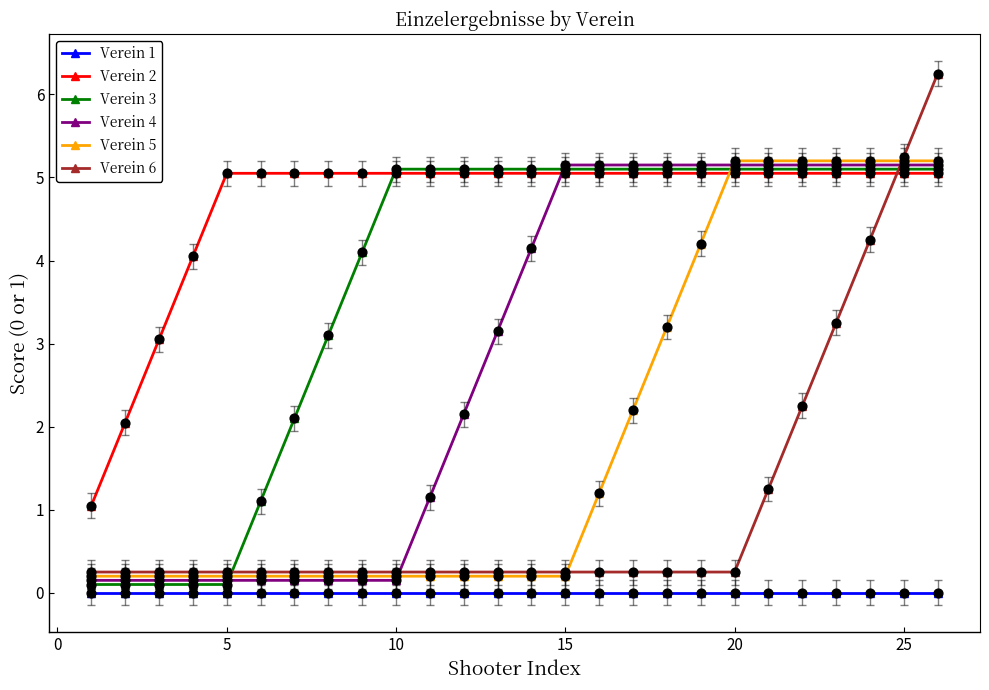

Rank the series by their average value, from highest to lowest.

Verein 2, Verein 3, Verein 4, Verein 5, Verein 6, Verein 1